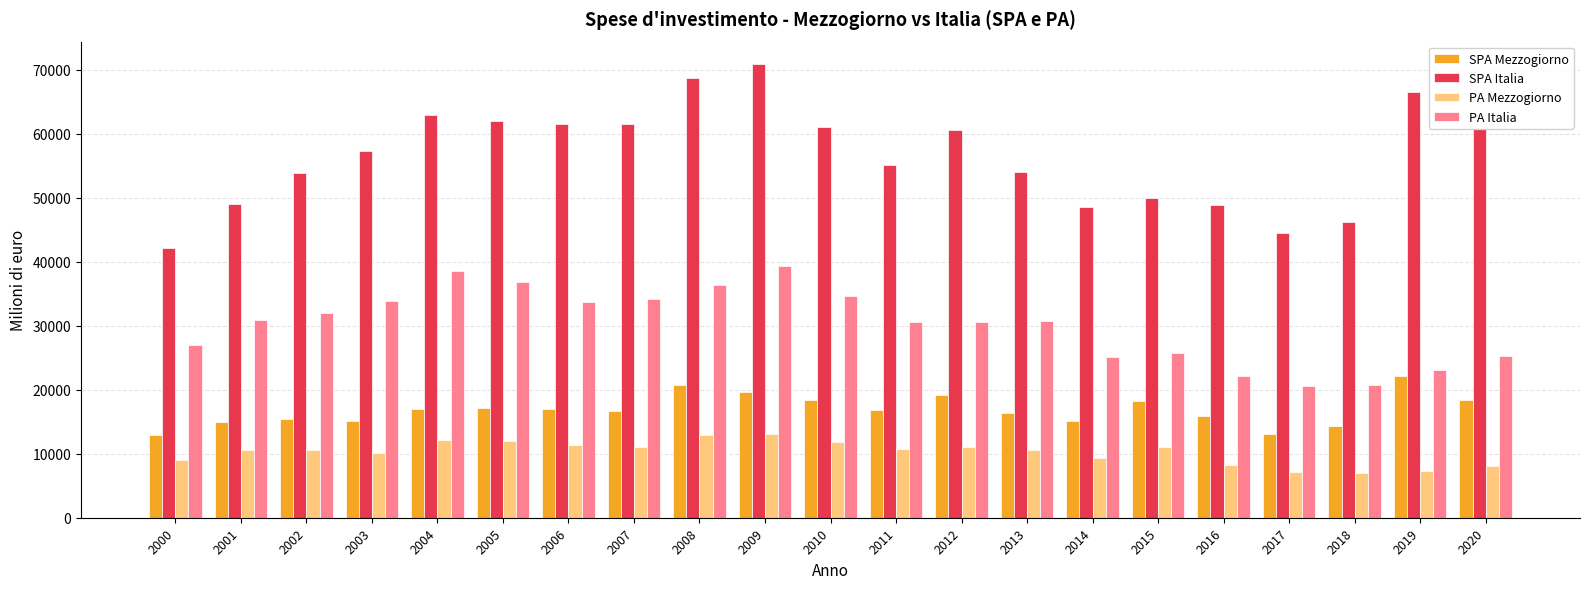

Read the PA Italia value at 2005.

36815.2